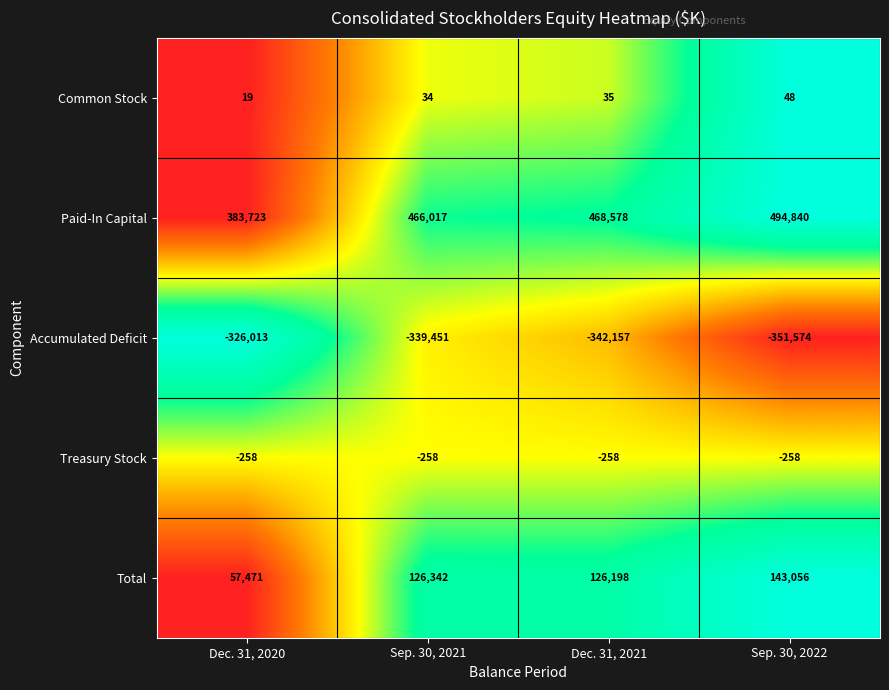

Reading right to left, what are all the values shown in this chart?

Common Stock: Sep. 30, 2022=48	Dec. 31, 2021=35	Sep. 30, 2021=34	Dec. 31, 2020=19
Paid-In Capital: Sep. 30, 2022=494840	Dec. 31, 2021=468578	Sep. 30, 2021=466017	Dec. 31, 2020=383723
Accumulated Deficit: Sep. 30, 2022=-351574	Dec. 31, 2021=-342157	Sep. 30, 2021=-339451	Dec. 31, 2020=-326013
Treasury Stock: Sep. 30, 2022=-258	Dec. 31, 2021=-258	Sep. 30, 2021=-258	Dec. 31, 2020=-258
Total: Sep. 30, 2022=143056	Dec. 31, 2021=126198	Sep. 30, 2021=126342	Dec. 31, 2020=57471